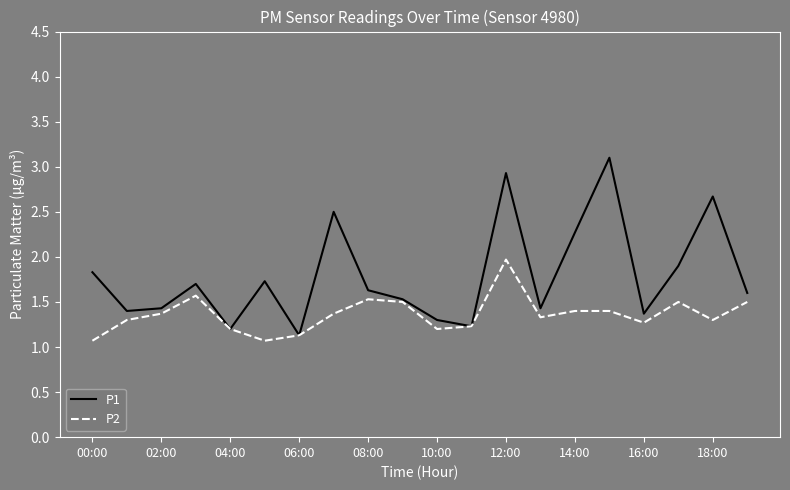

How many lines are shown in the chart?

2